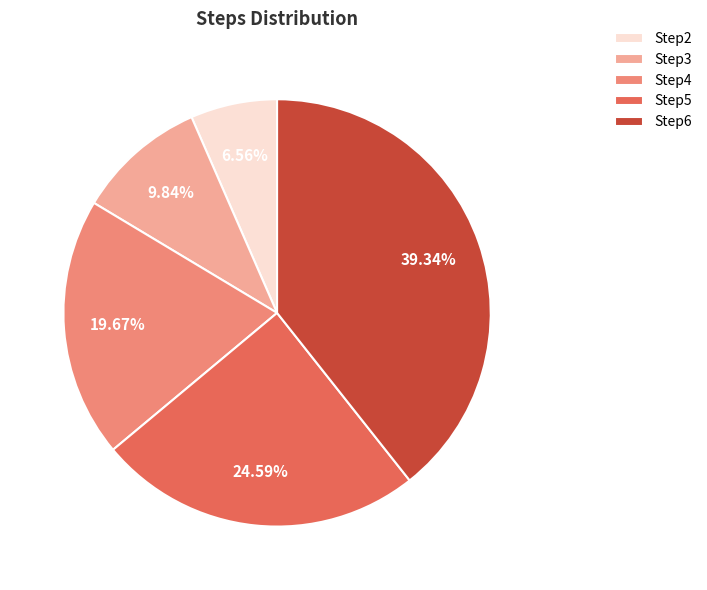

What is the smallest slice in the pie chart?

Step2